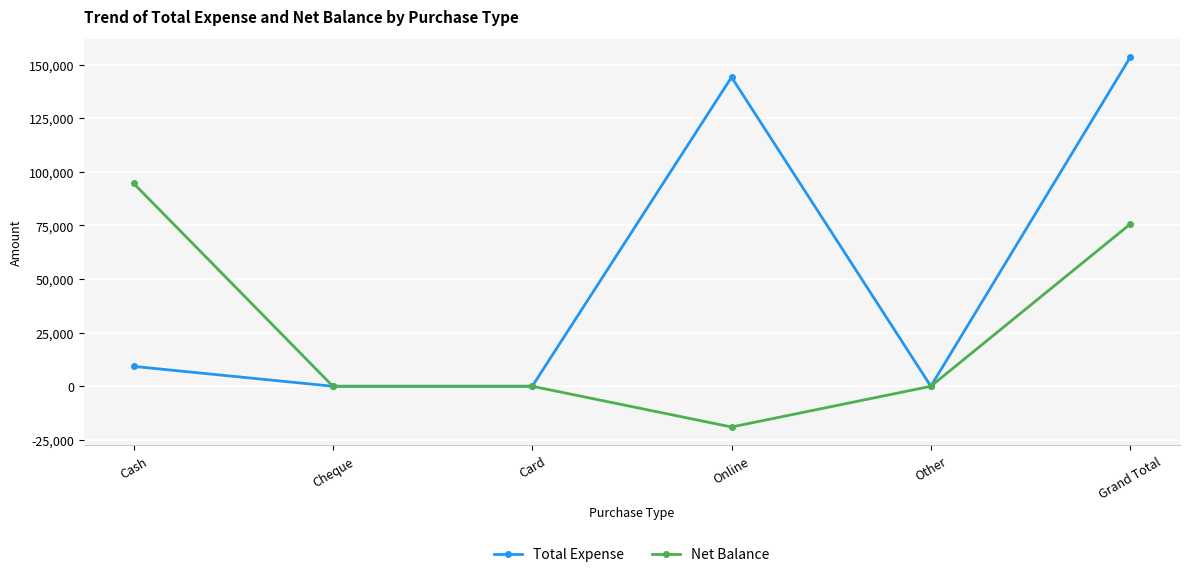

Reading left to right, list all the values displayed in this chart.

Total Expense: 9273	0	0	144150	0	153423
Net Balance: 94627	0	0	-19000	0	75627